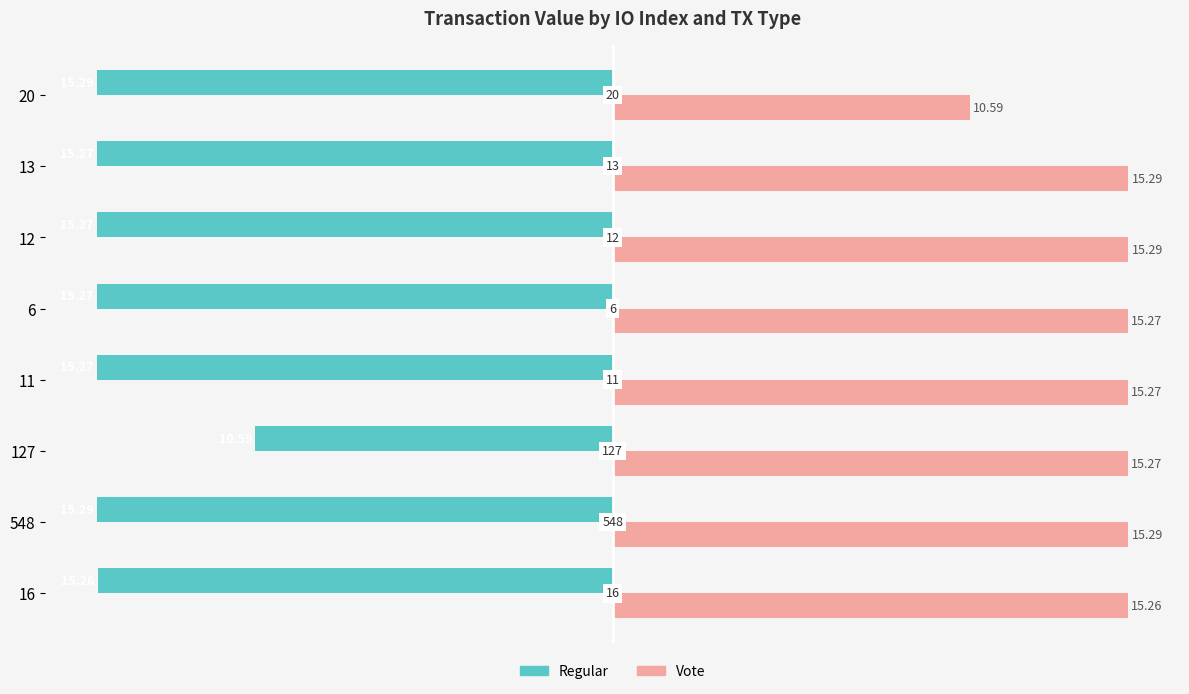

What is the sum of the Vote values at 6 and 11?

30.5